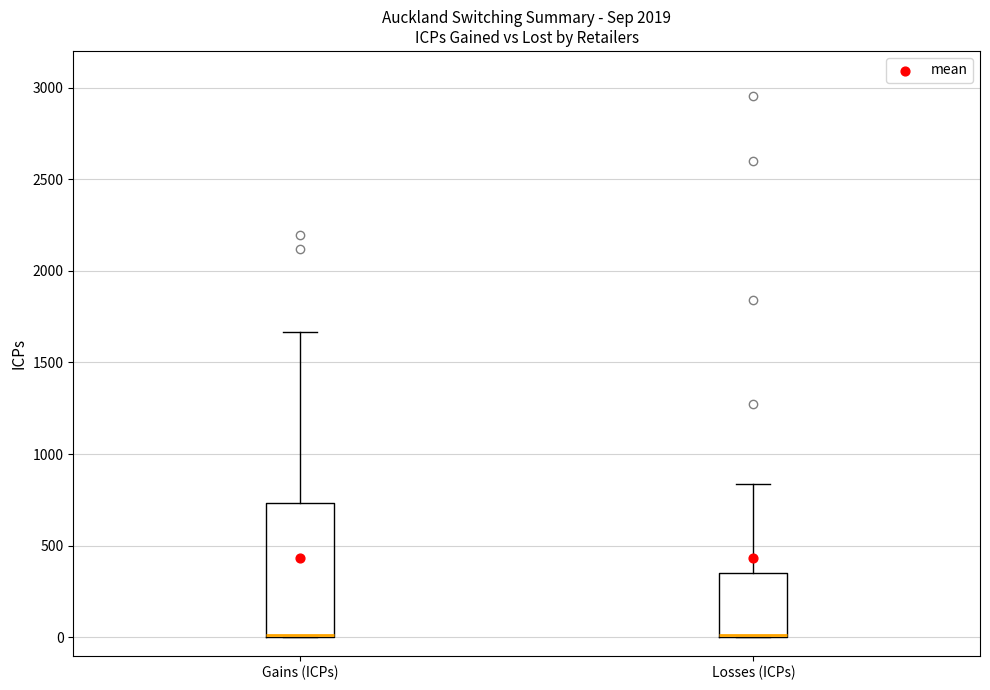

Reading left to right, transcribe this box plot: for each box, give where its median line is, the range the box spans, and where its two whiskers end, as read against the y-axis. The values are not printed on the chart, so give them approximately, as read against the axis.

Gains (ICPs): median 0 (drawn on the box's lower edge), box 0 to 750, whiskers 0 to 1650
Losses (ICPs): median 0, box 0 to 350, whiskers 0 to 850